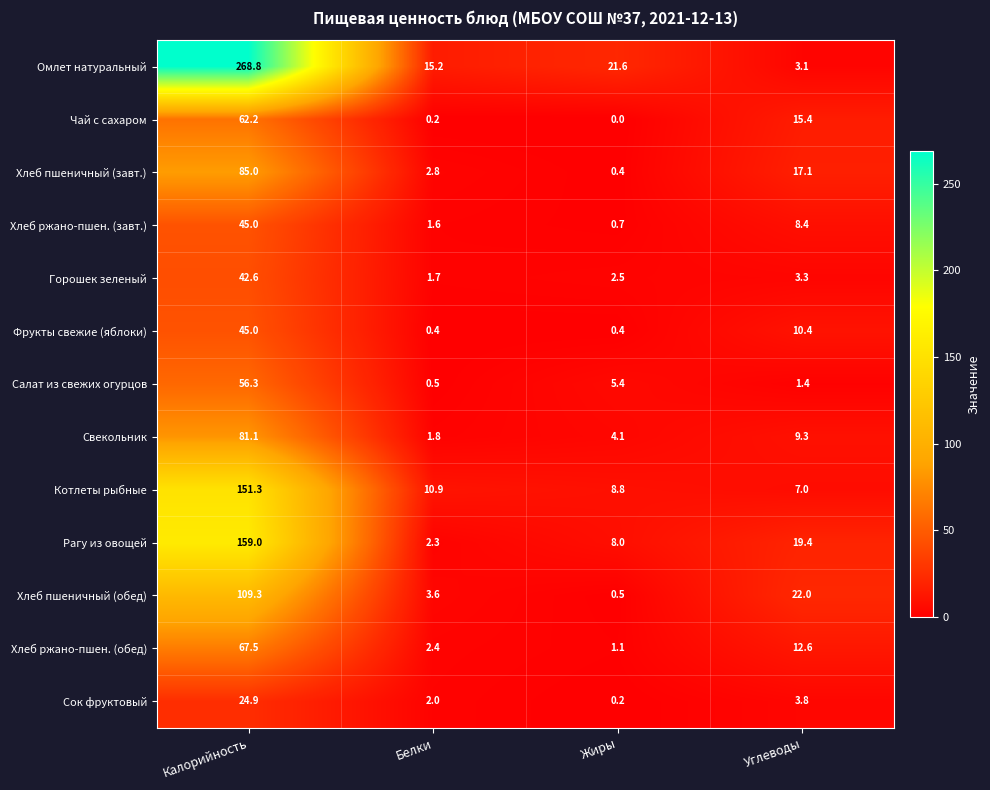

The Салат из свежих огурцов series shows 0.5 at Белки. True or false?

True